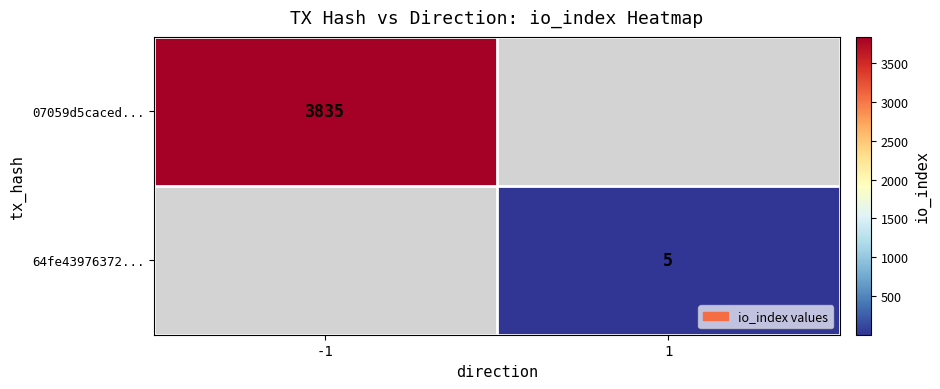

Is it true that 07059d5caced... equals 3835 at -1?

True